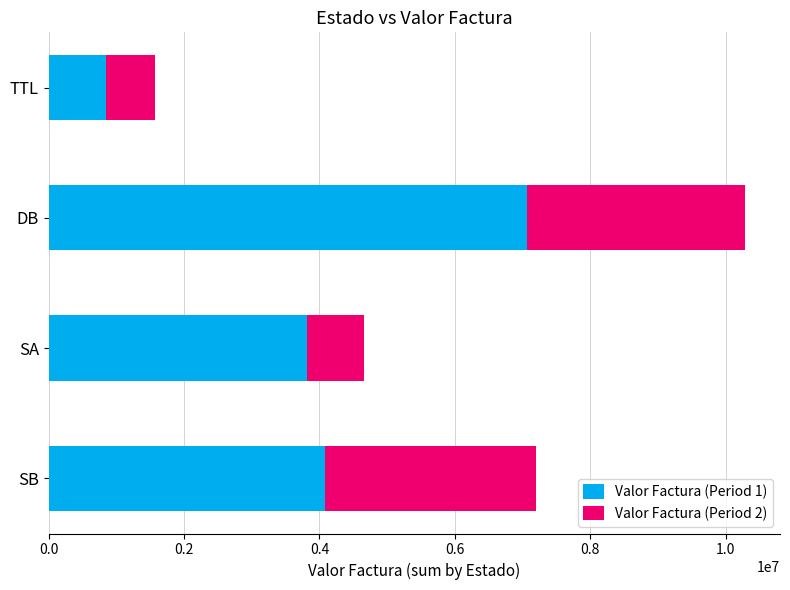

At which category is the sum across all series the highest?

DB